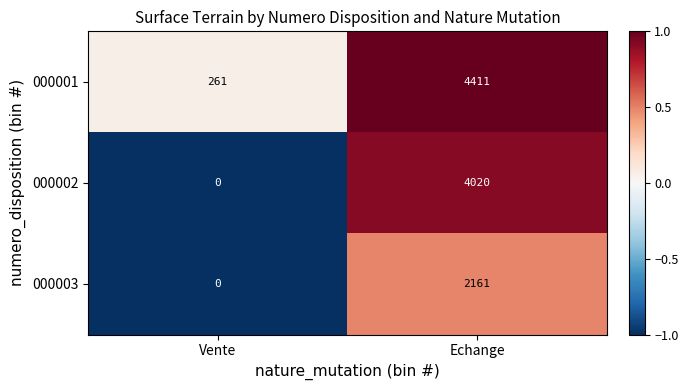

What is the average value of the 000002 series?

2010